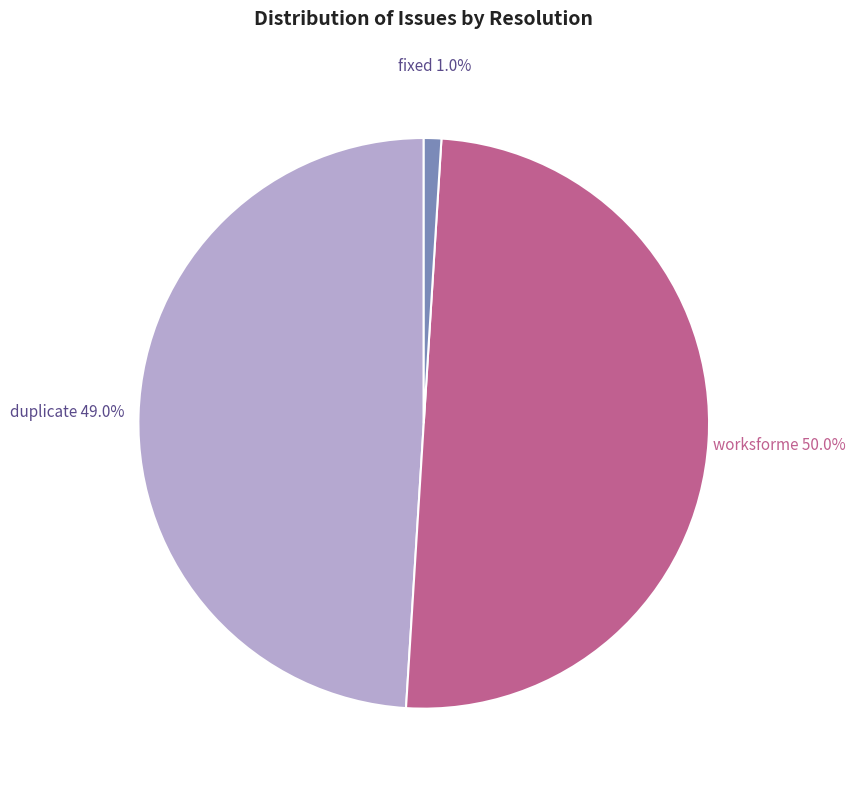

Which slice is the smallest?

fixed